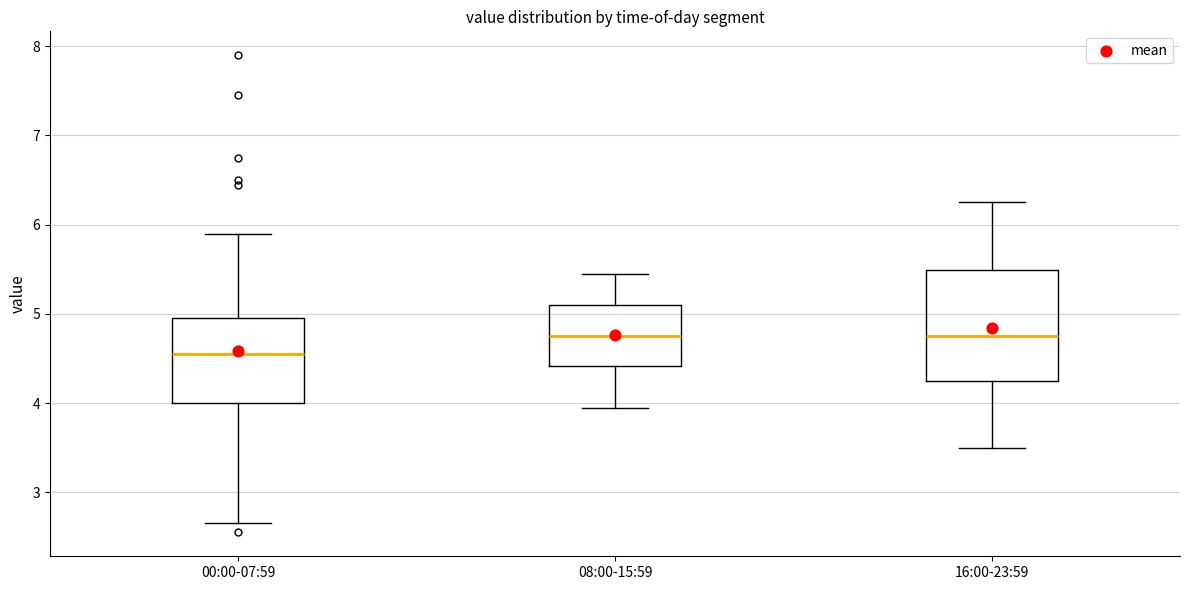

Reading left to right, transcribe this box plot: for each box, give where its median line is, the range the box spans, and where its two whiskers end, as read against the y-axis. The values are not printed on the chart, so give them approximately, as read against the axis.

00:00-07:59: median 4.6, box 4.0 to 5.0, whiskers 2.7 to 5.9
08:00-15:59: median 4.8, box 4.4 to 5.1, whiskers 4.0 to 5.5
16:00-23:59: median 4.8, box 4.3 to 5.5, whiskers 3.5 to 6.3